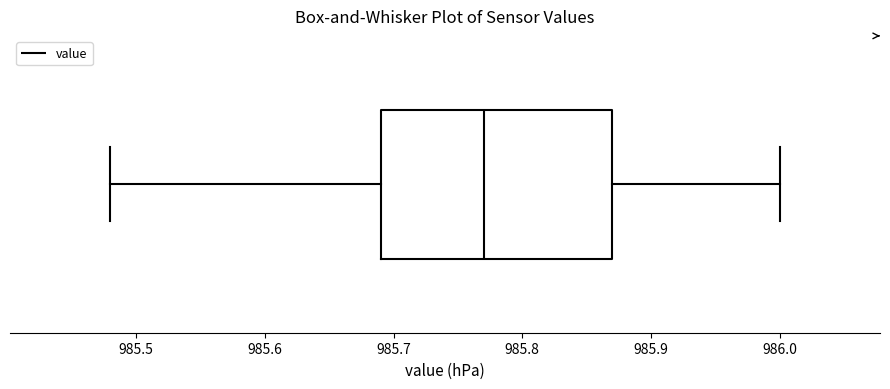

Read this box plot against the x-axis: the position of the median line, the range covered by the box, and the ends of both whiskers. The values are not printed on the chart, so give them approximately, as read against the axis.

median 985.77, box 985.69 to 985.87, whiskers 985.48 to 986.00